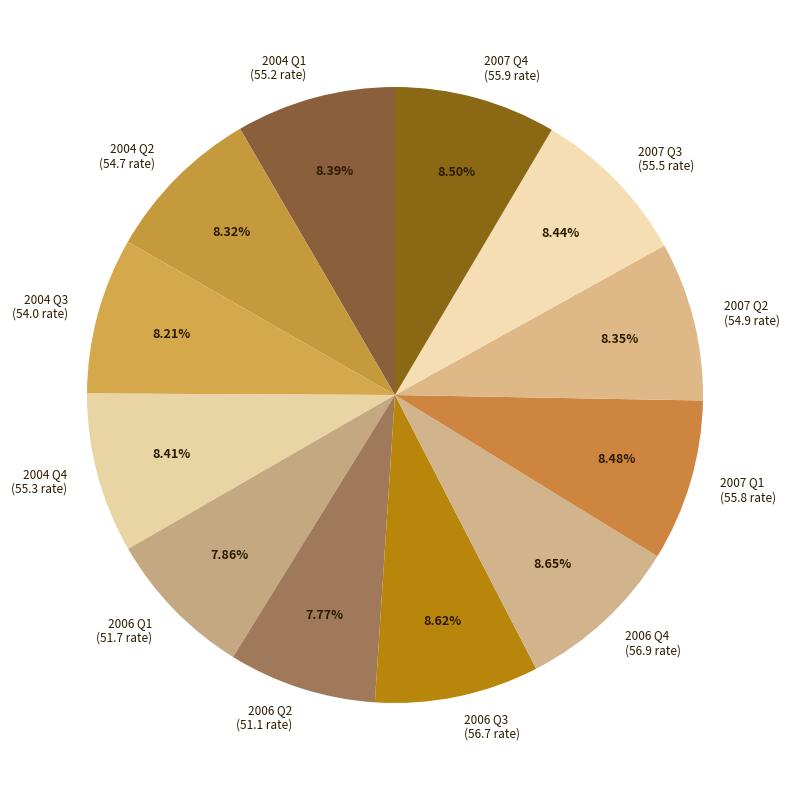

What portion of the pie excludes 2007 Q3?

91.6%